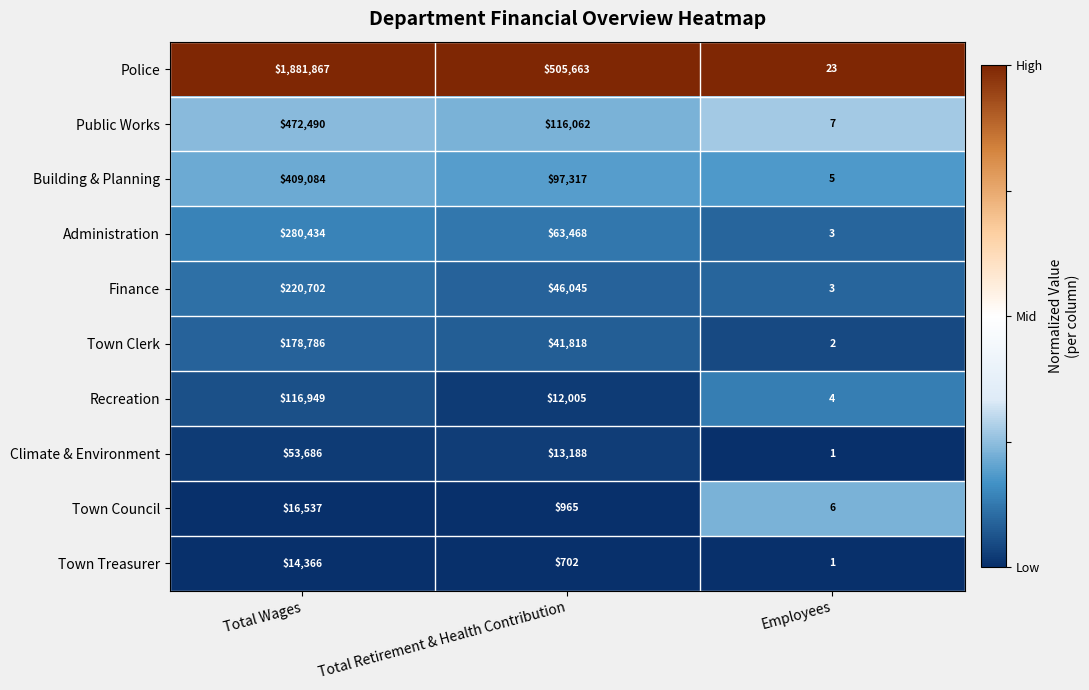

Where does the Public Works series first go above 116062?

Total Wages